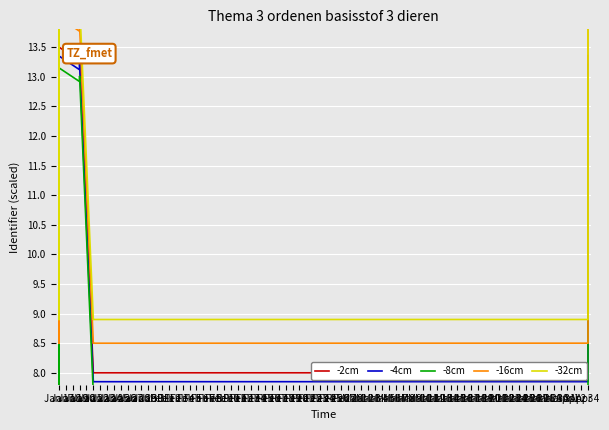

What is the total value across all series at Jan 20?

67.2